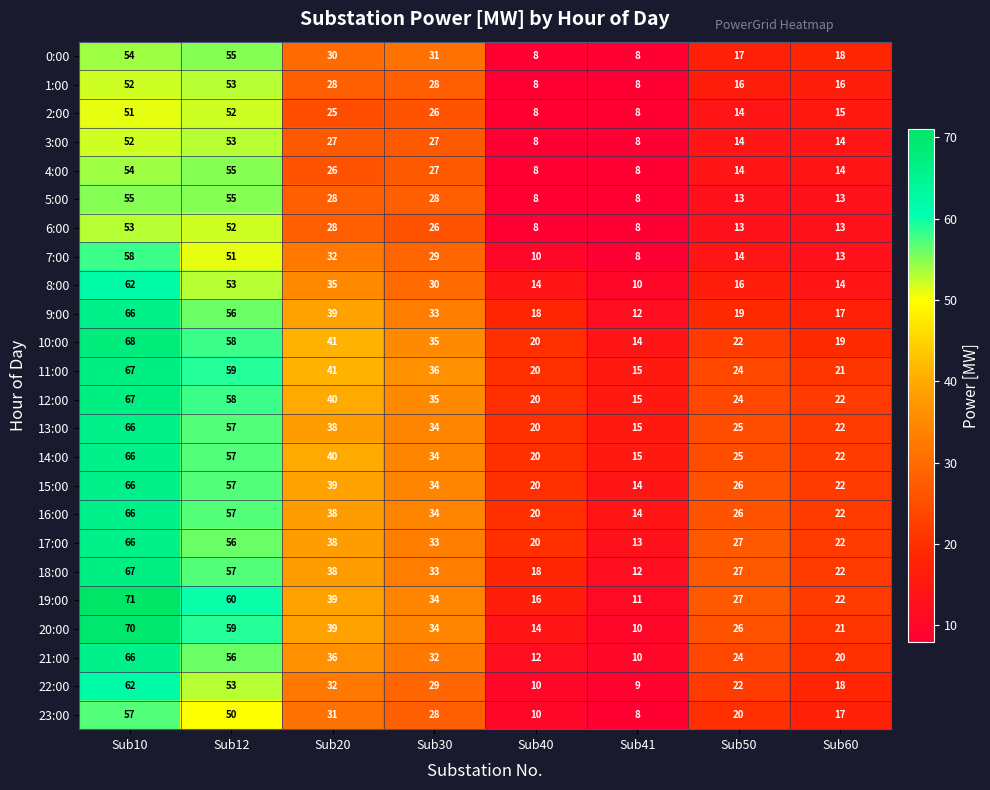

At how many categories does at least one series exceed 13?

8